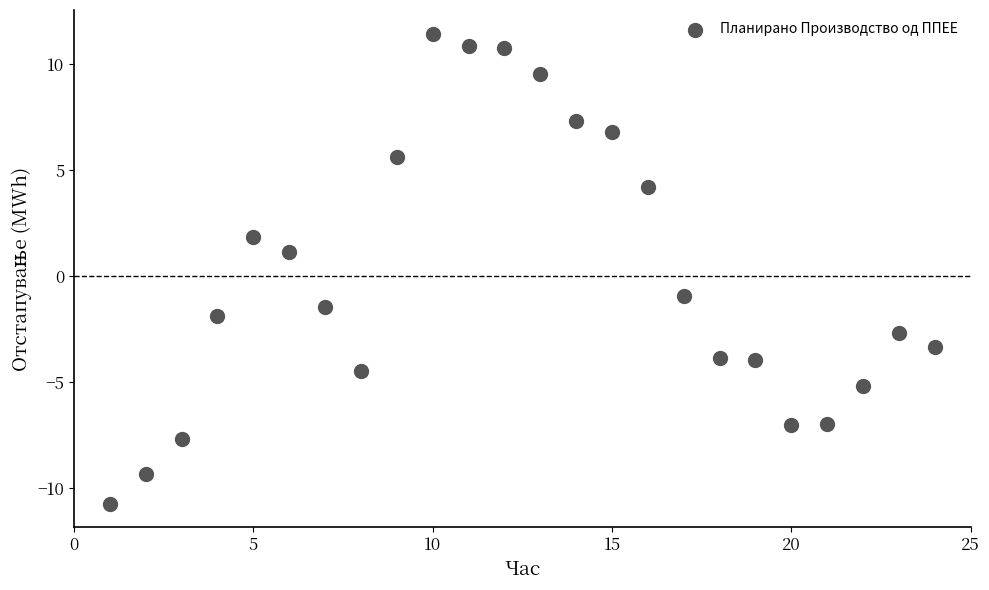

What is the range of X values (max minus min)?

23.0